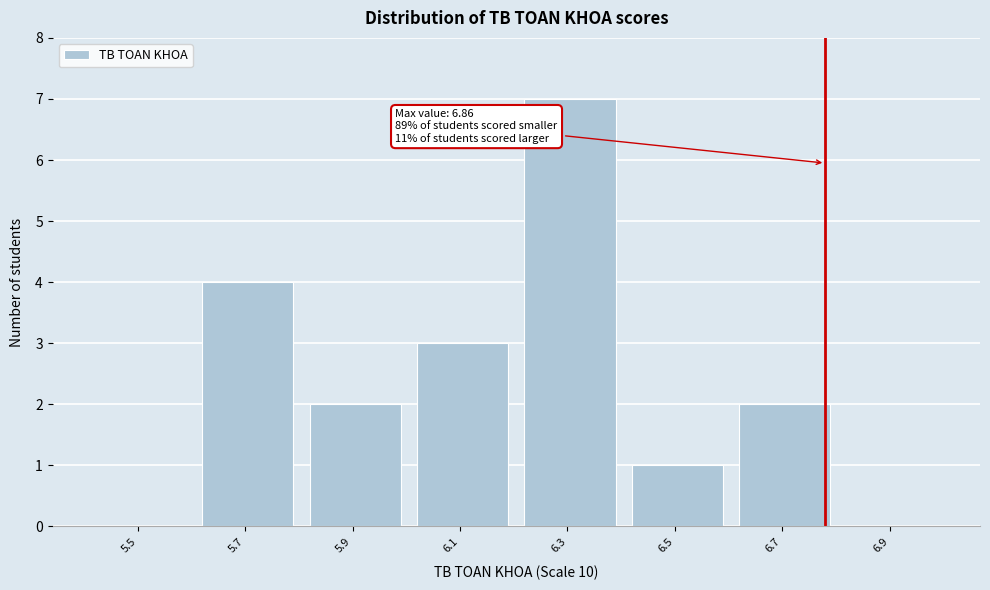

Reading left to right, what are all the values shown in this chart?

5.5=0	5.7=4	5.9=2	6.1=3	6.3=7	6.5=1	6.7=2	6.9=0